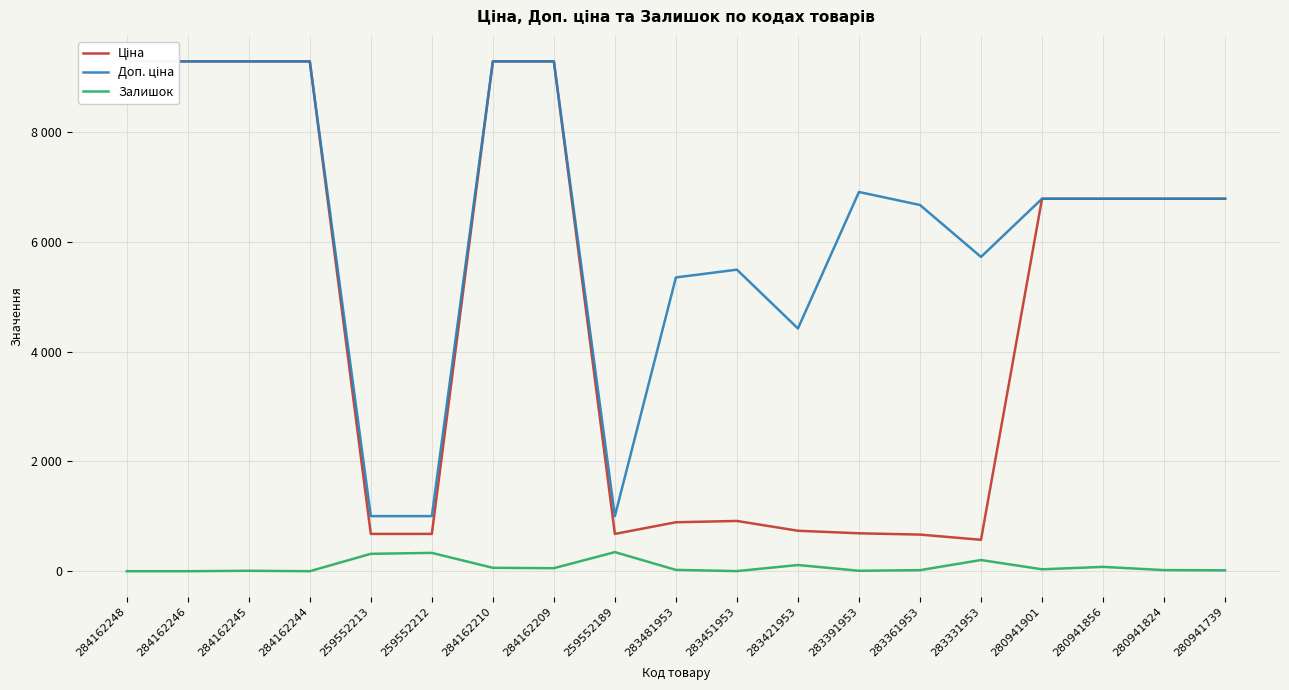

Reading left to right, list all the values displayed in this chart.

Ціна: 284162248=9290.5	284162246=9290.5	284162245=9290.5	284162244=9290.5	259552213=679.8	259552212=679.8	284162210=9290.5	284162209=9290.5	259552189=679.8	283481953=892.2	283451953=915.8	283421953=737.2	283391953=691.0	283361953=667.4	283331953=572.7	280941901=6787.1	280941856=6787.1	280941824=6787.1	280941739=6787.1
Доп. ціна: 284162248=9290.5	284162246=9290.5	284162245=9290.5	284162244=9290.5	259552213=1004.1	259552212=1004.1	284162210=9290.5	284162209=9290.5	259552189=1004.1	283481953=5353.1	283451953=5495.0	283421953=4423.0	283391953=6910.3	283361953=6673.6	283331953=5727.0	280941901=6787.1	280941856=6787.1	280941824=6787.1	280941739=6787.1
Залишок: 284162248=0.0	284162246=0.0	284162245=8.0	284162244=0.0	259552213=317.0	259552212=334.0	284162210=62.0	284162209=55.0	259552189=348.0	283481953=24.0	283451953=2.0	283421953=113.0	283391953=8.0	283361953=19.0	283331953=204.0	280941901=35.0	280941856=79.0	280941824=20.0	280941739=16.0